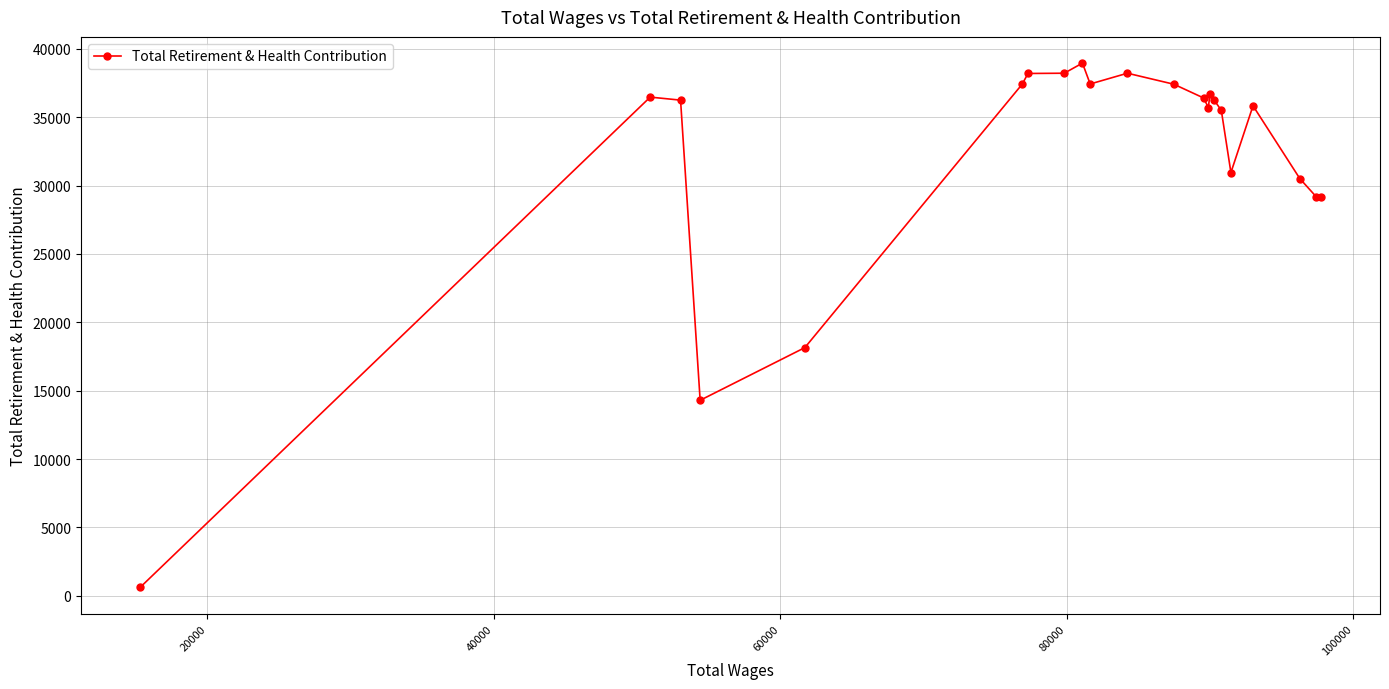

What is the average value?

32170